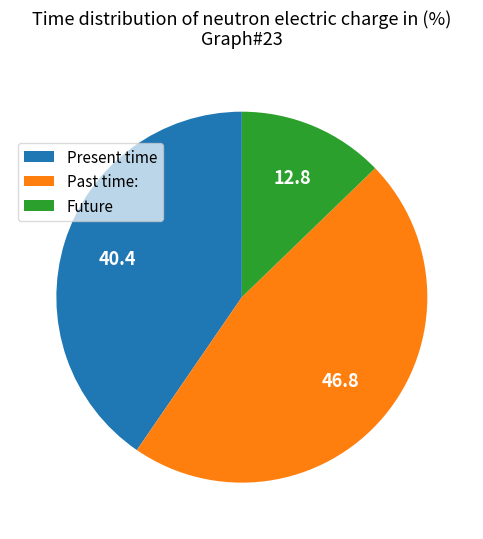

True or false: Future accounts for 13% of the total.

True